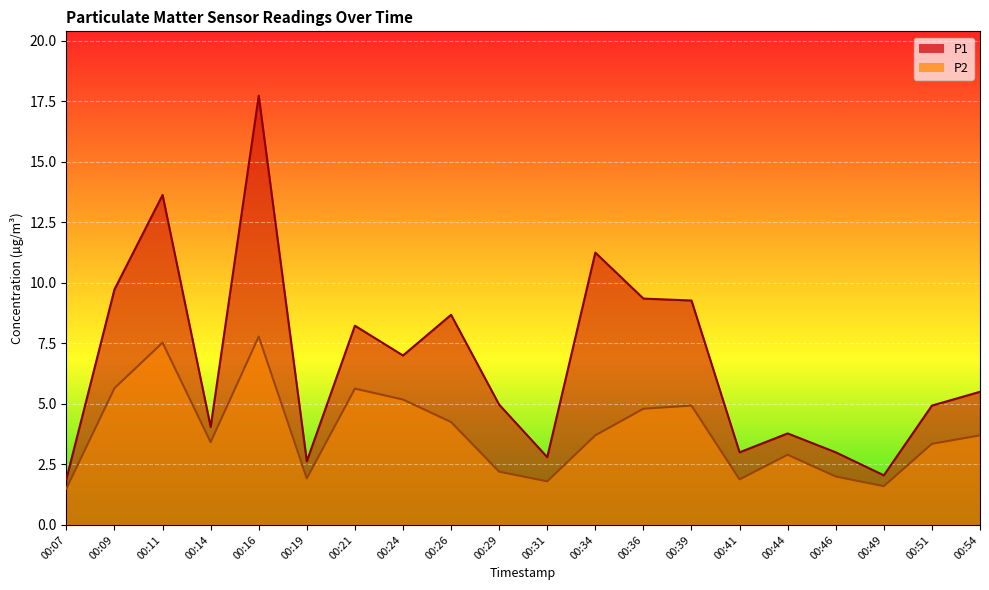

What is the lowest value of the P1 series?

1.9